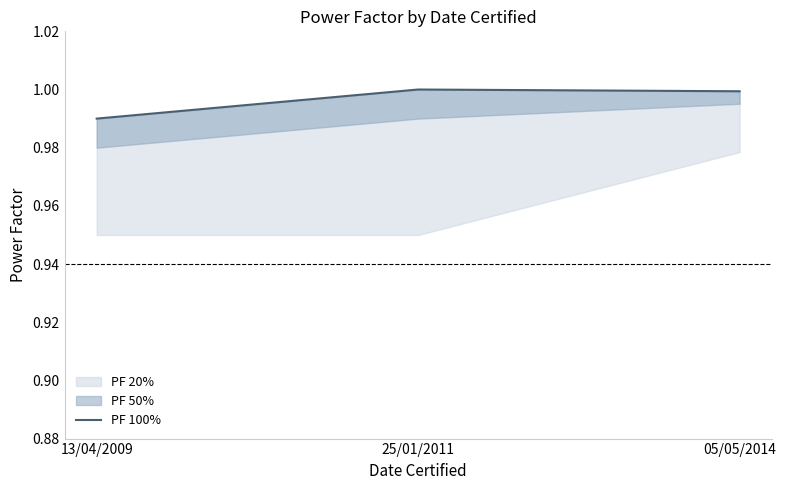

Rank the categories by value from highest to lowest.

25/01/2011, 05/05/2014, 13/04/2009